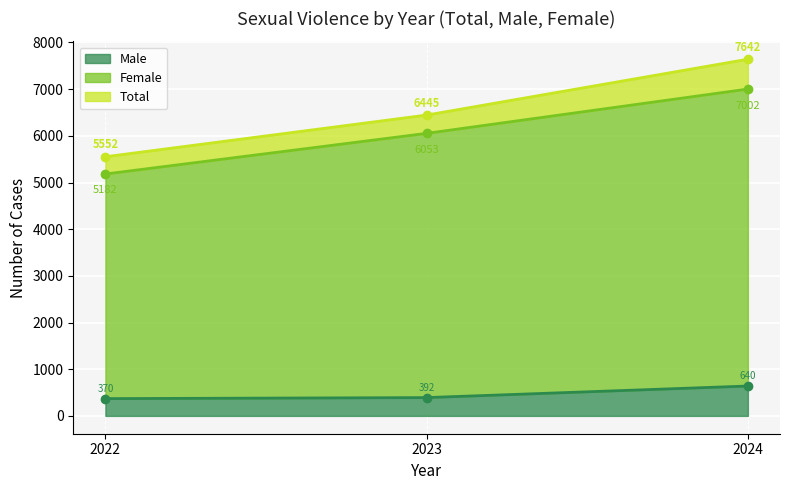

Count the Female values in the range 5182 to 7002.

3